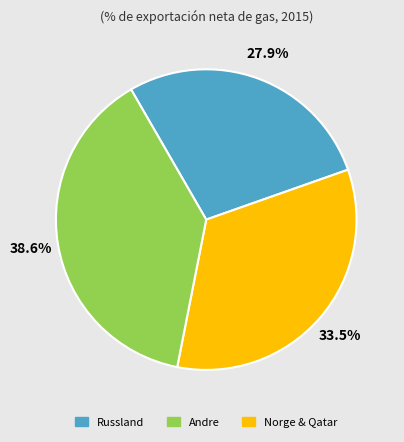

Is there a majority slice in this chart?

No